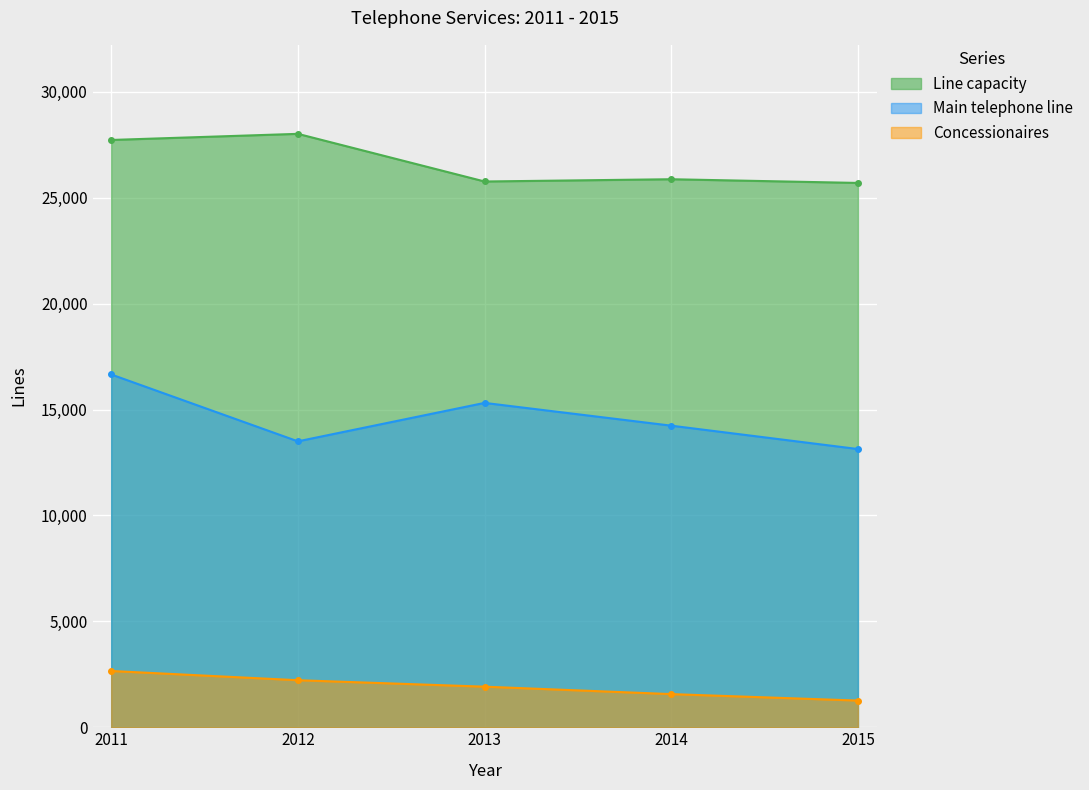

At which category is the sum across all series the highest?

2011